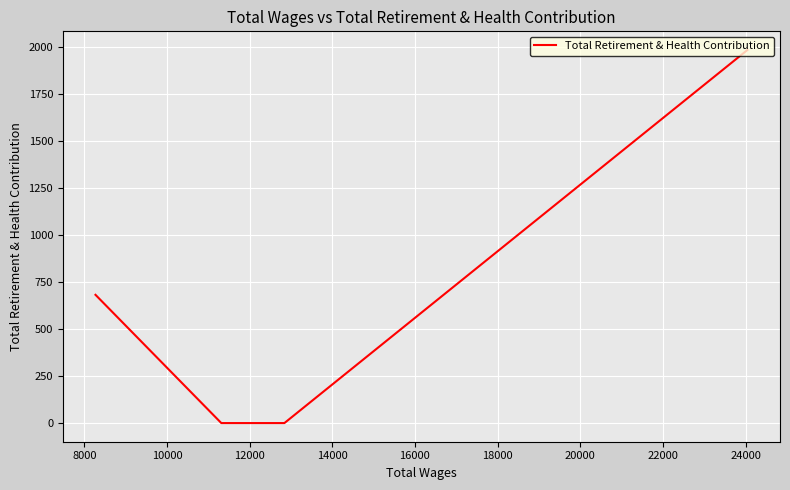

What is the sum of all values?

2666